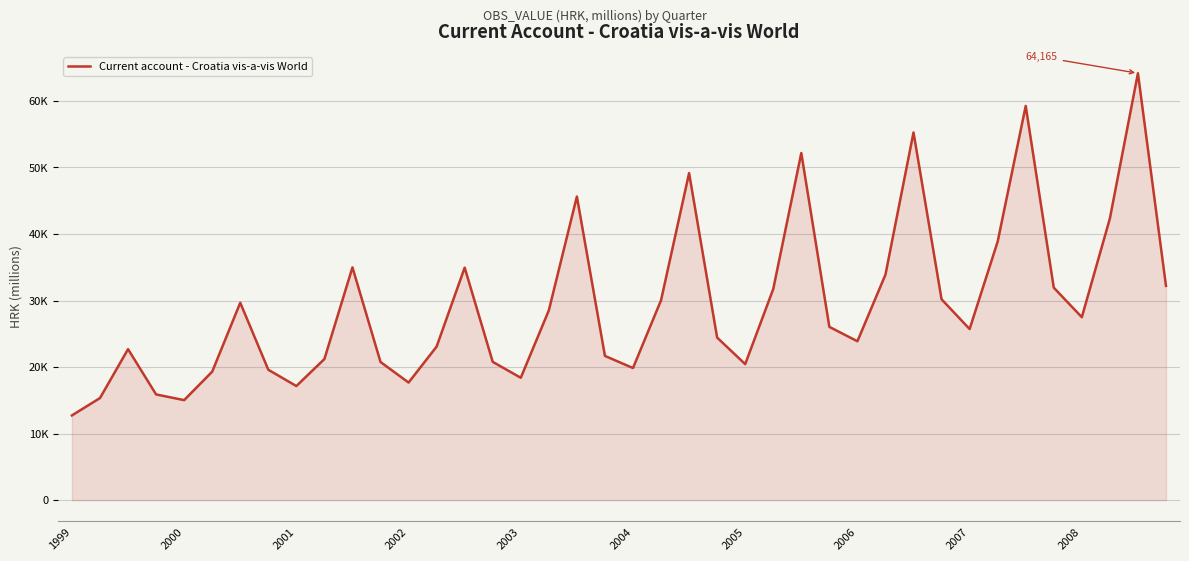

Does the chart display data point markers on the line(s)?

No